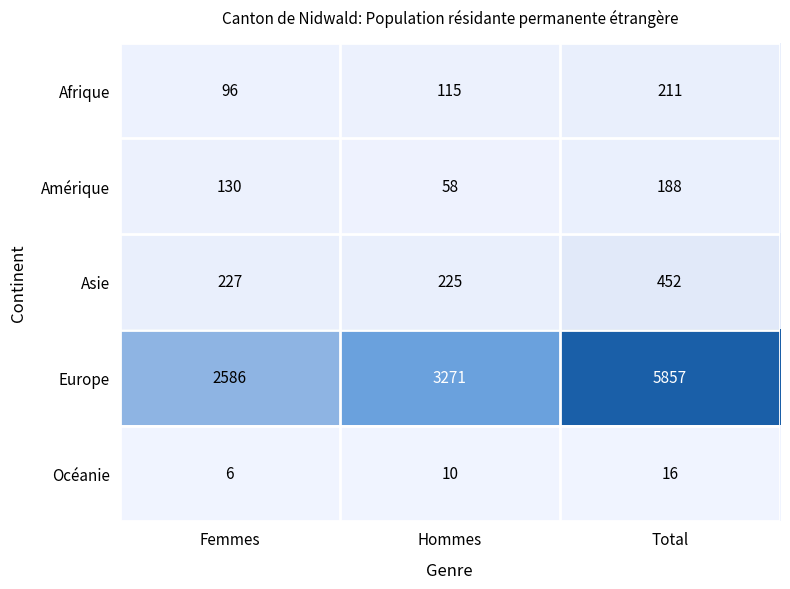

At how many categories does at least one series exceed 3245?

2